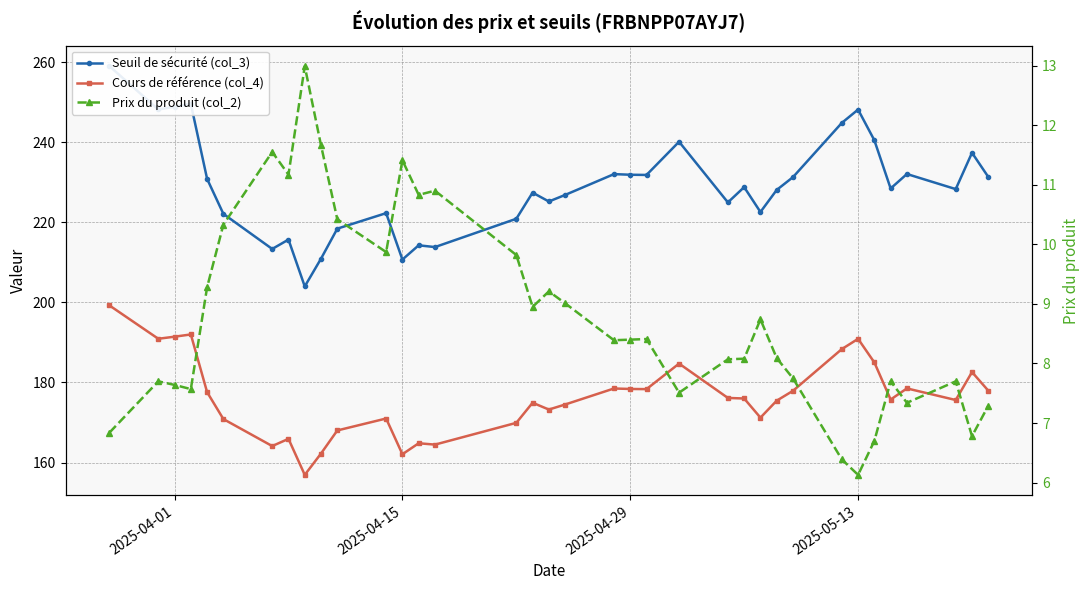

How many data points in Cours de référence (col_4) are above 176?

17